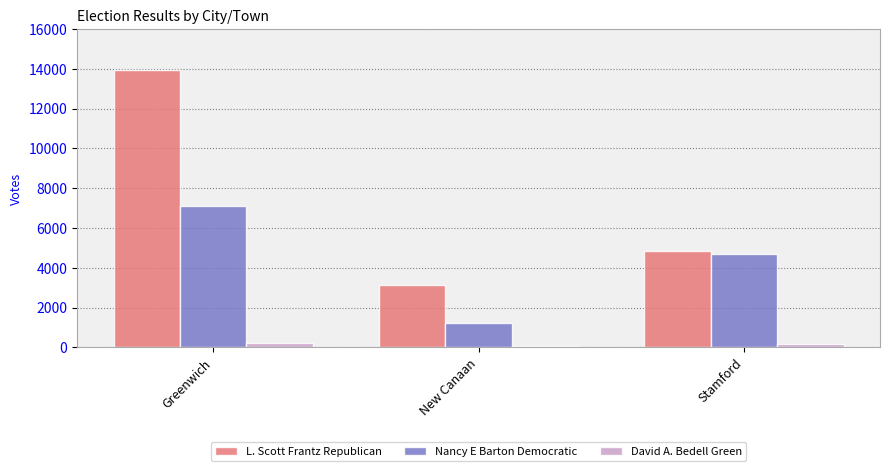

The value of L. Scott Frantz Republican at Stamford is 4823. True or false?

True